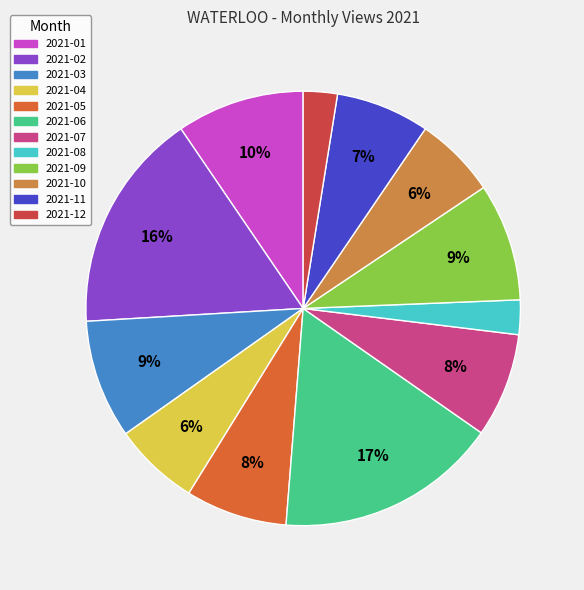

True or false: 2021-03 accounts for 20% of the total.

False